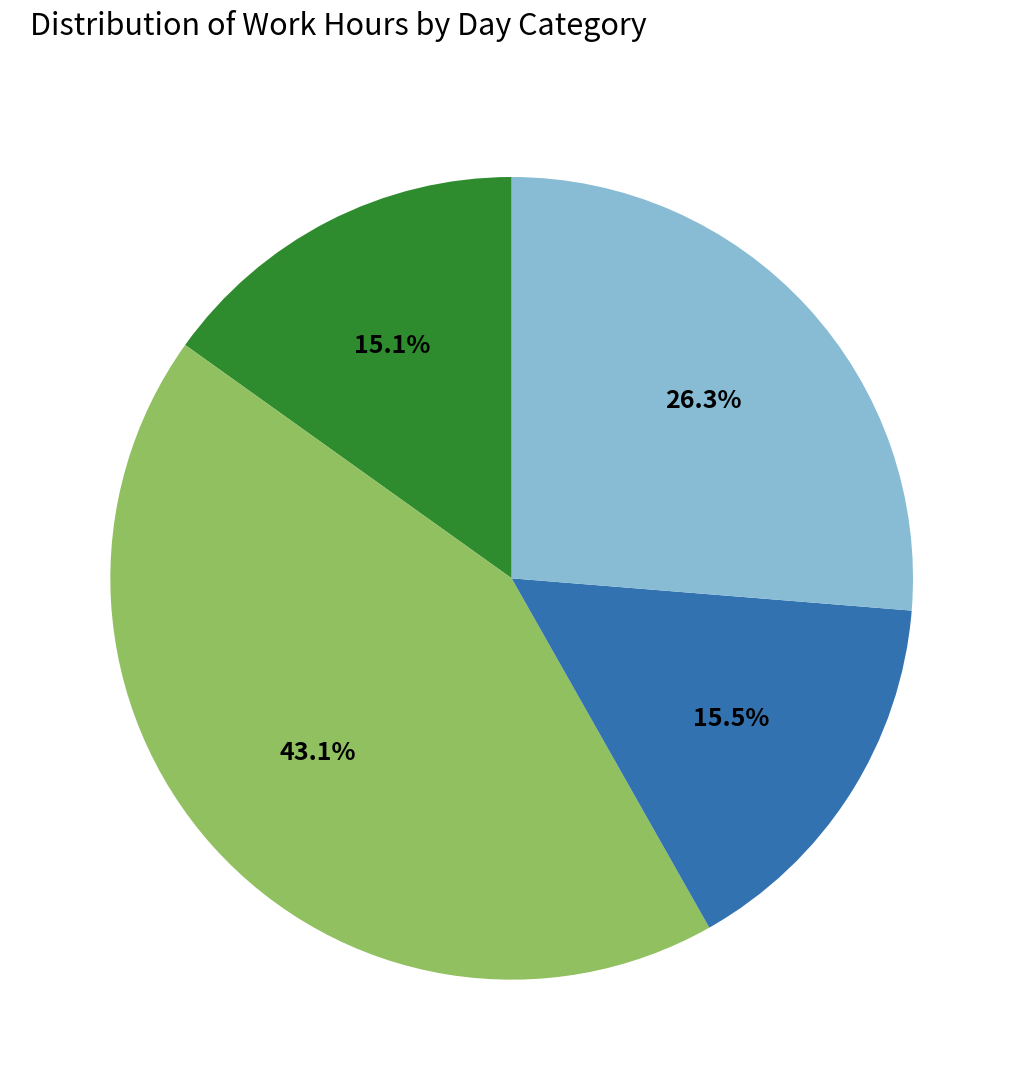

Is there any slice that represents more than half of the pie?

No